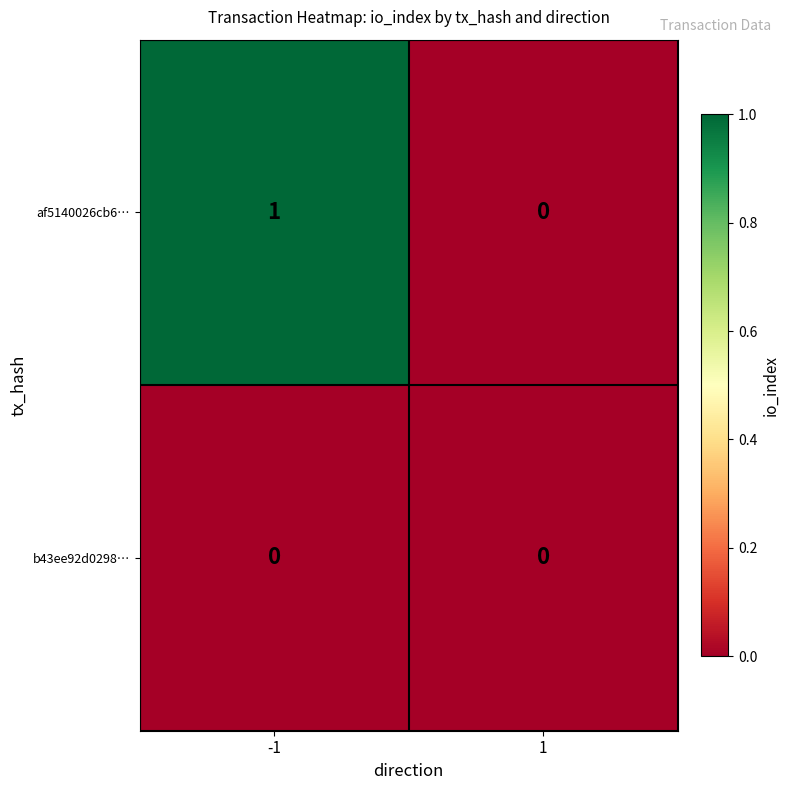

Between -1 and 1, which series saw the biggest shift?

af5140026cb6…